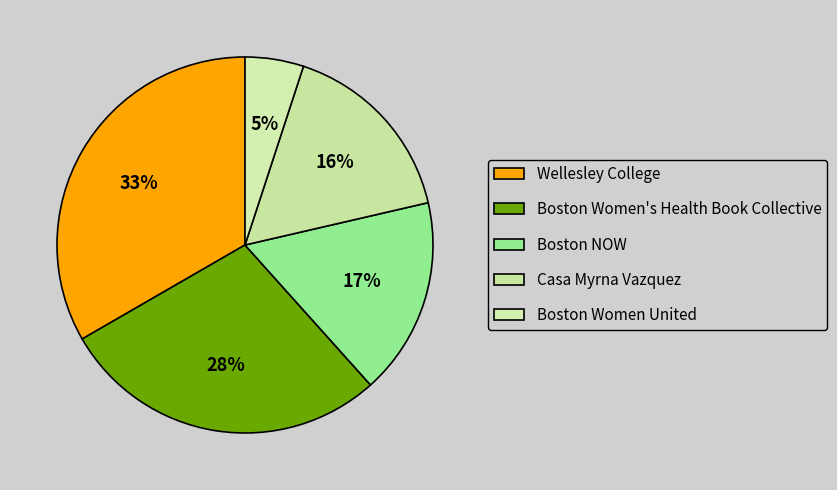

The Boston Women's Health Book Collective slice represents 43% of the pie. True or false?

False